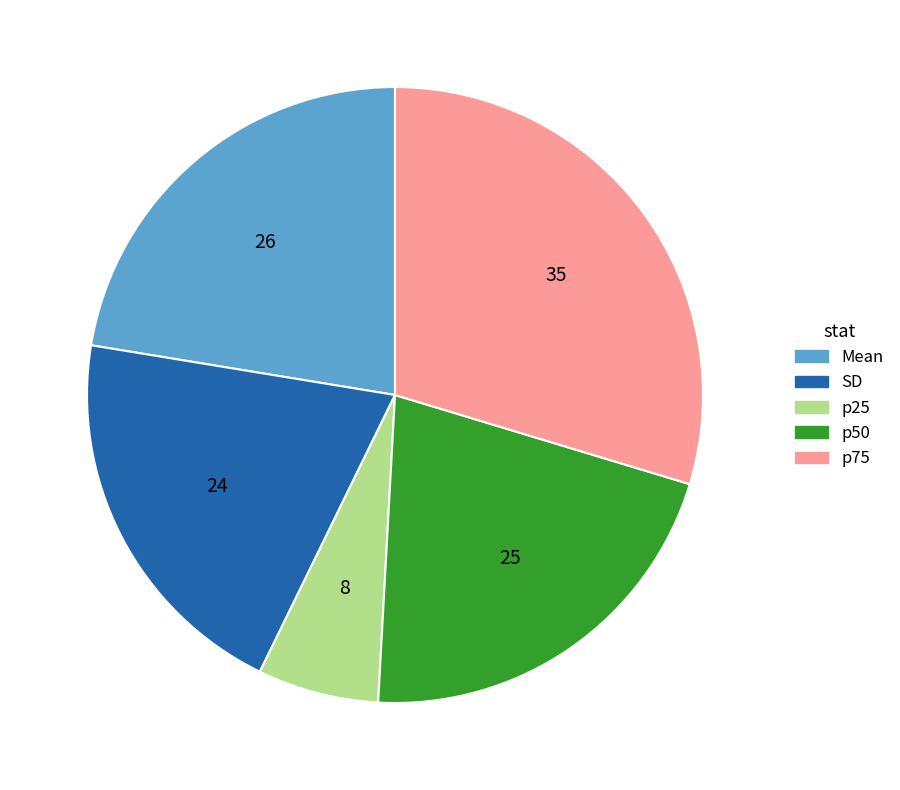

Does p50 account for over 50% of the chart?

No